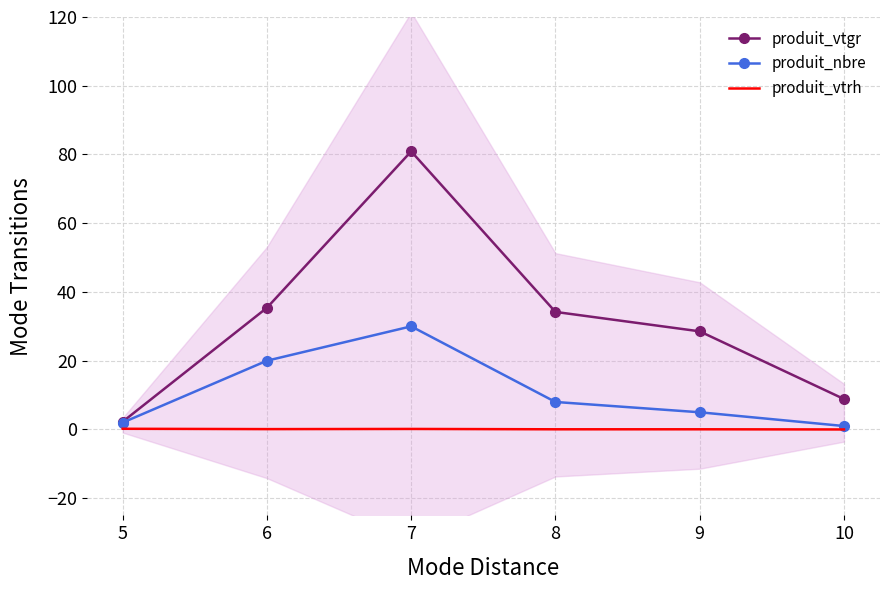

What value does the produit_vtgr series have at 10?

8.9